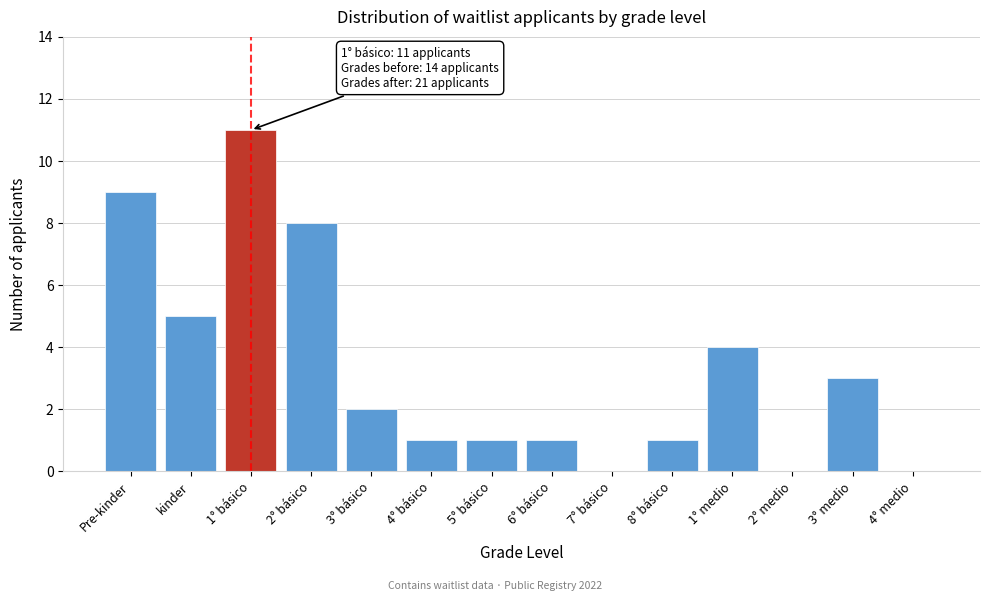

Reading left to right, extract all data points from this chart.

Pre-kinder=9	kinder=5	1° básico=11	2° básico=8	3° básico=2	4° básico=1	5° básico=1	6° básico=1	7° básico=0	8° básico=1	1° medio=4	2° medio=0	3° medio=3	4° medio=0